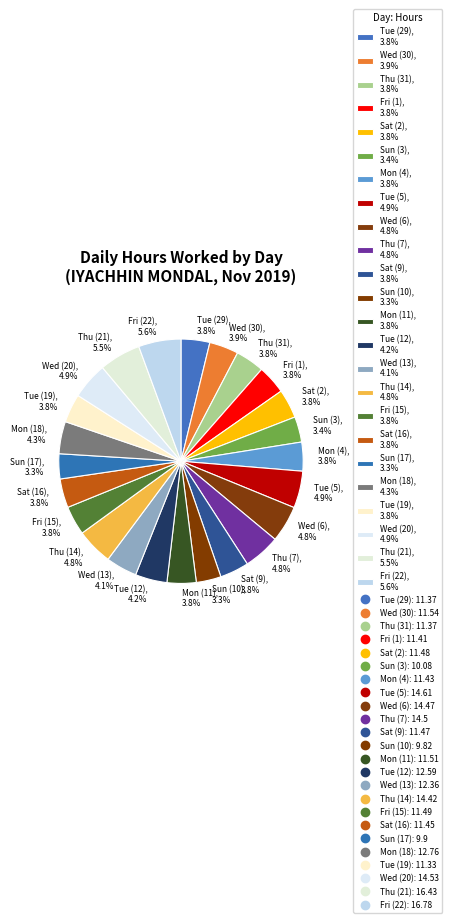

Approximately how many times larger is the value at Thu (21), 5.5% compared to Wed (20), 4.9%?

1.1